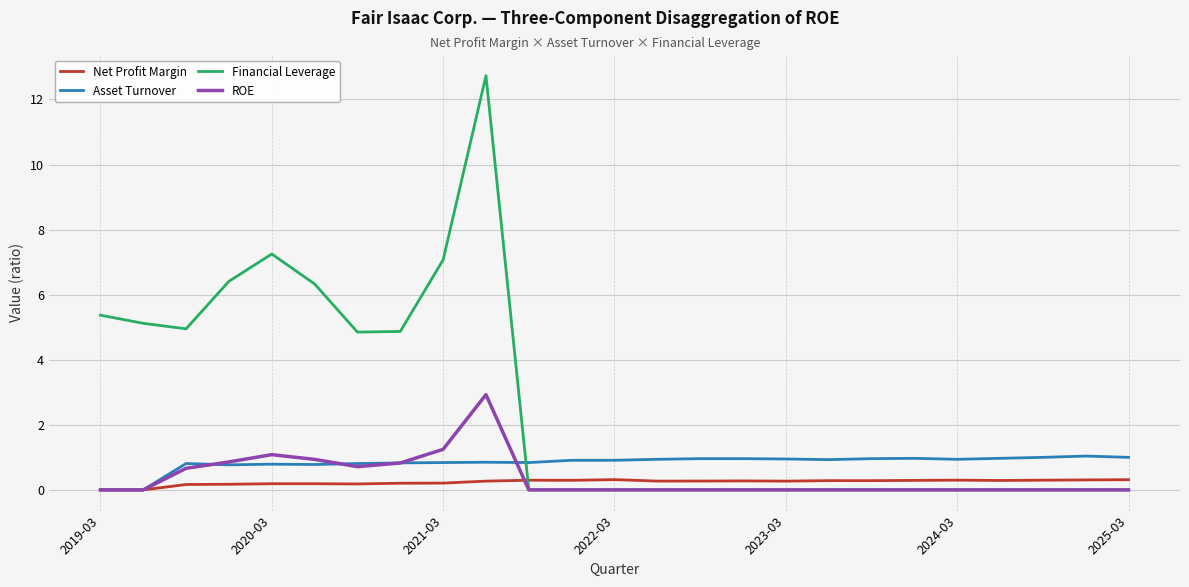

What is the greatest value displayed?

12.7